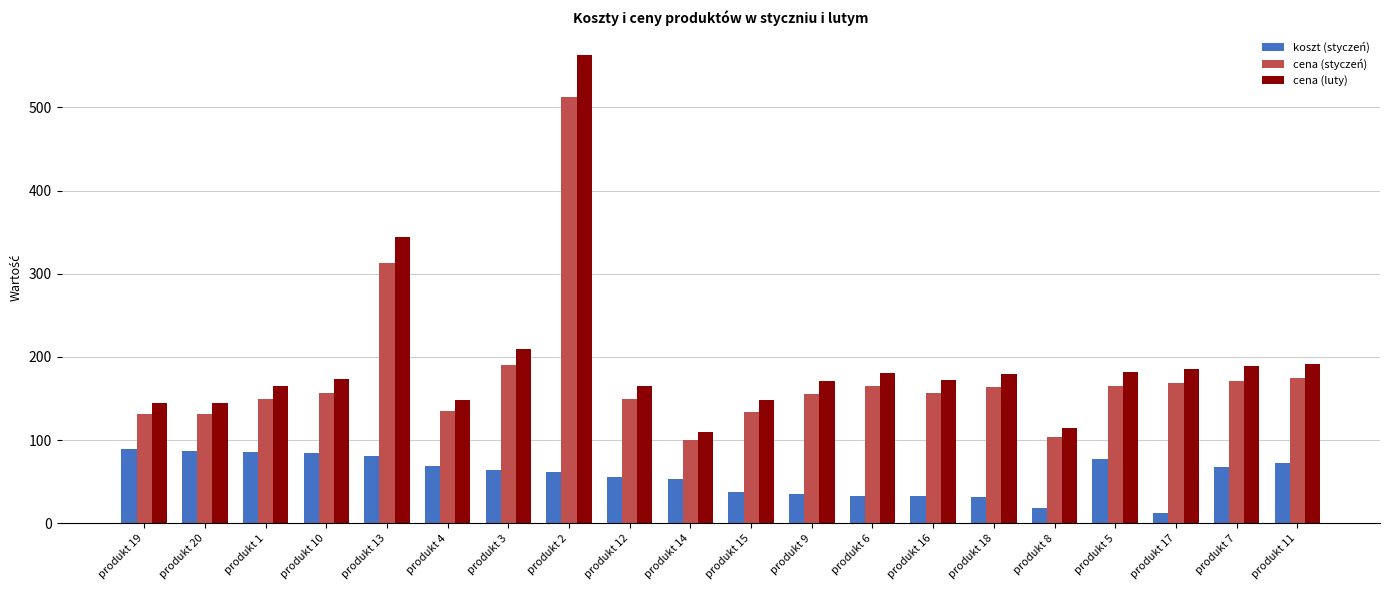

How many distinct data groups are displayed?

3